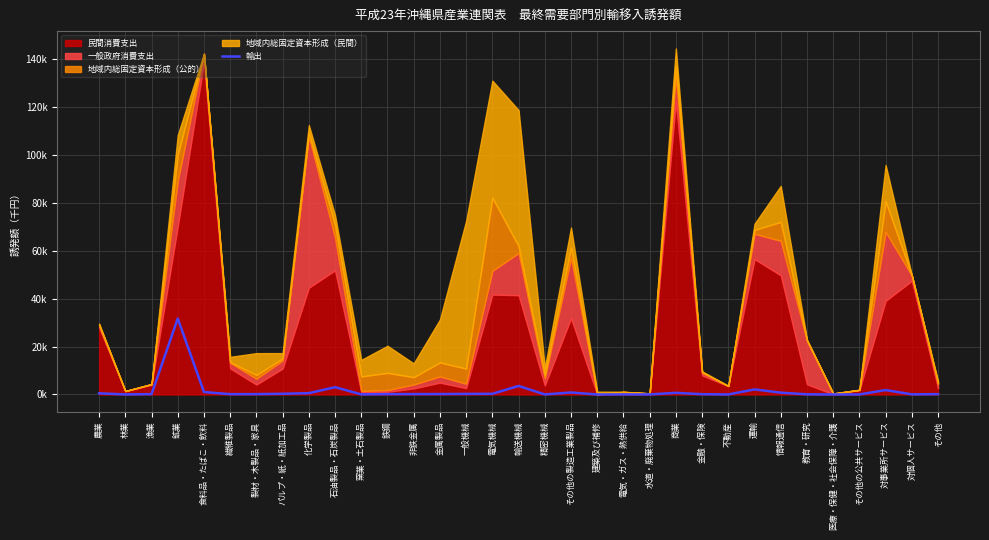

Which label corresponds to the smallest value in the chart?

医療・保健・社会保障・介護